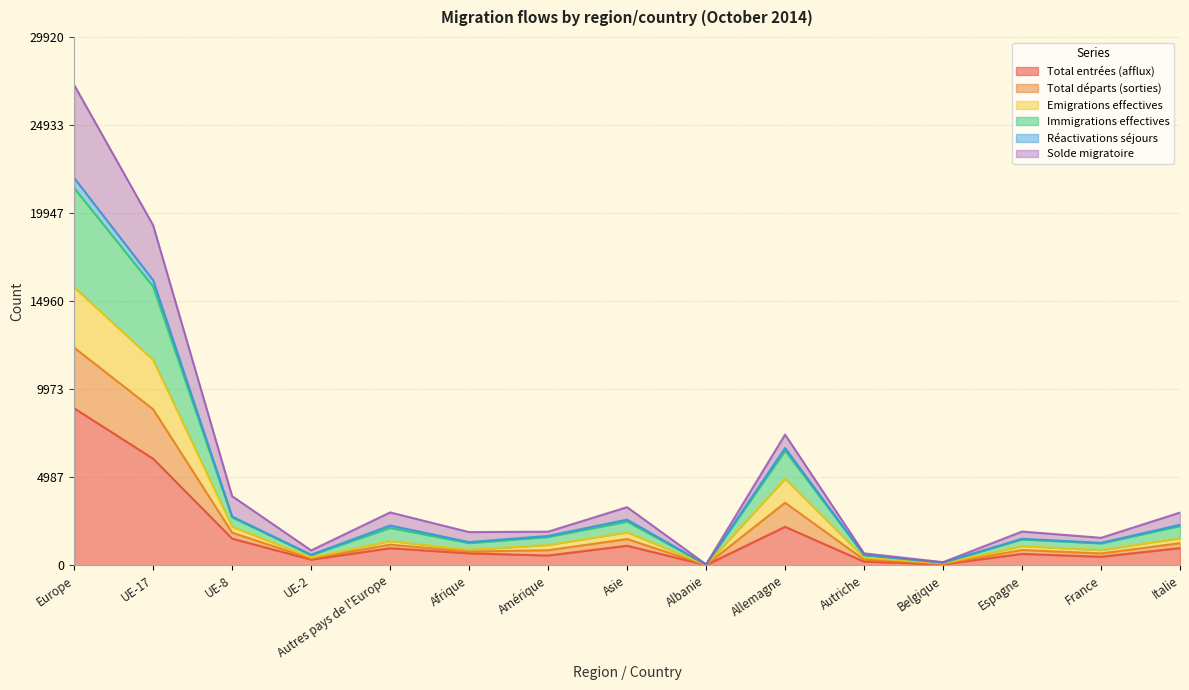

How many lines are shown in the chart?

6